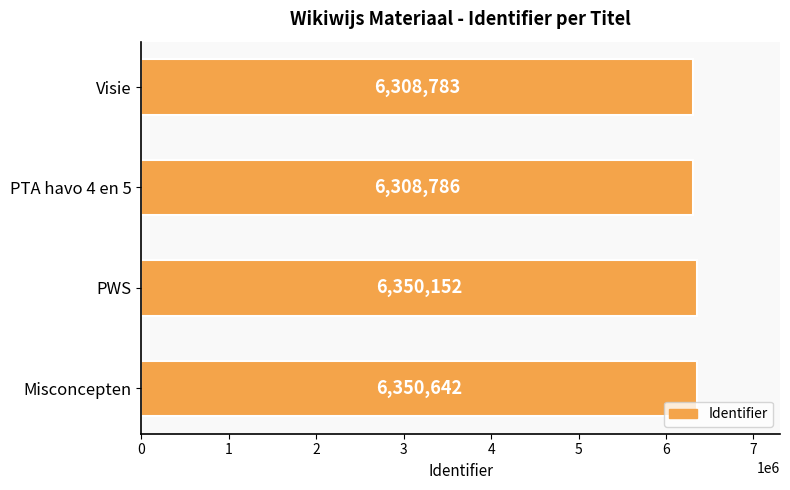

What is the difference between the maximum and minimum values?

41859